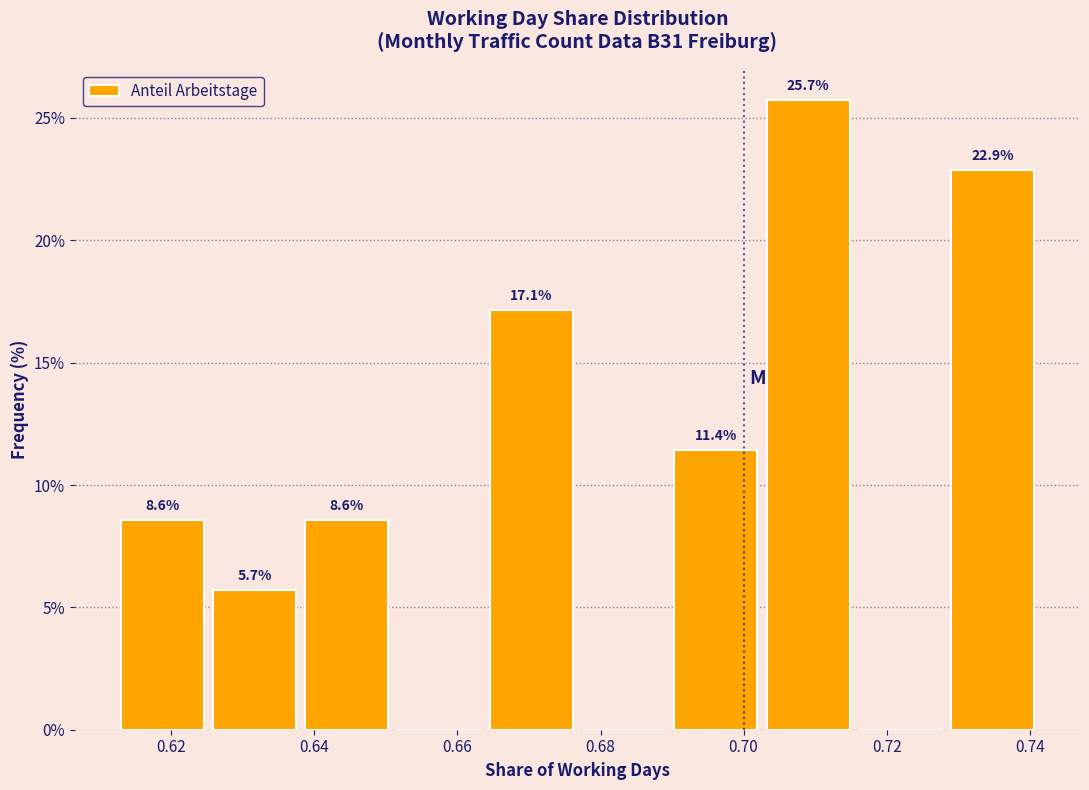

Which range on the x-axis has the tallest bar?

0.704 to 0.716